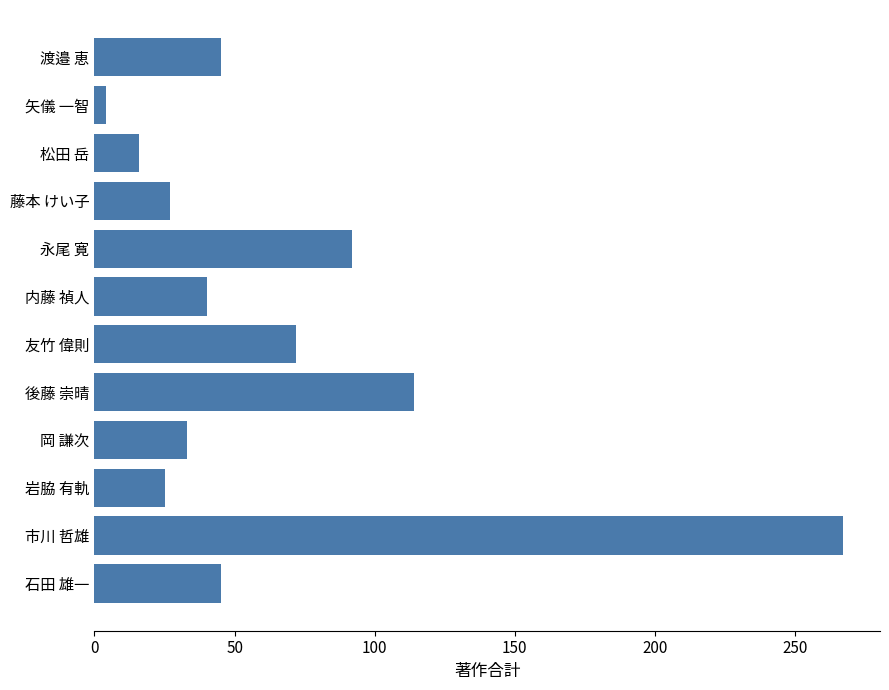

Between 岩脇 有軌 and 石田 雄一, which is larger?

石田 雄一